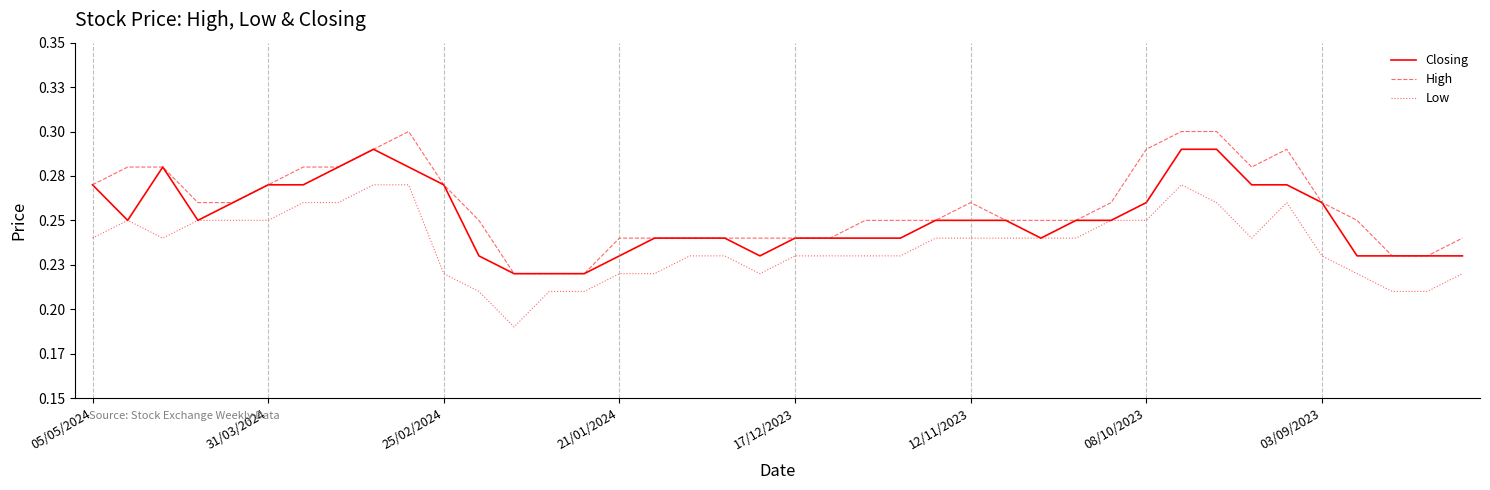

Is this an area chart (filled region under the line)?

No